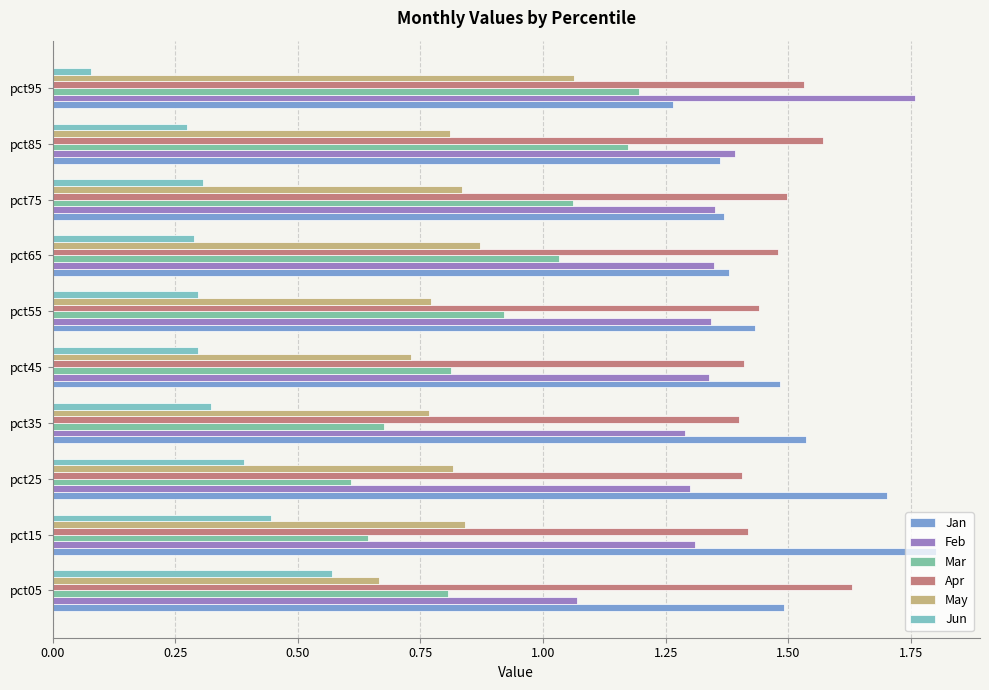

What are all the series names shown in the legend?

Jan, Feb, Mar, Apr, May, Jun